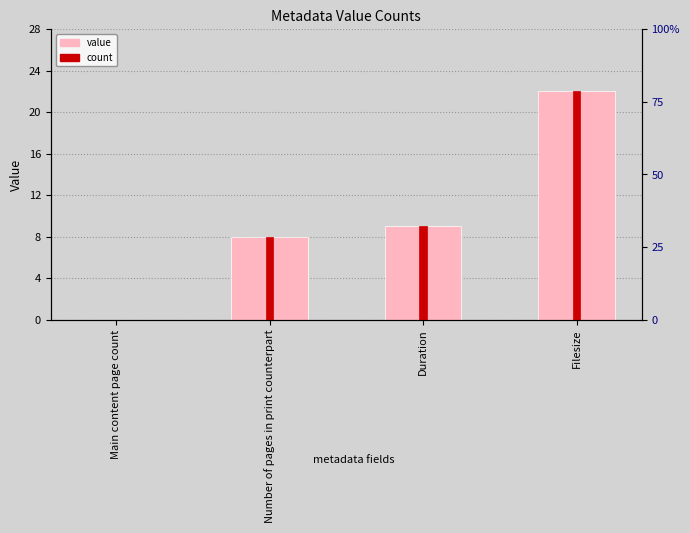

At which category is the sum across all series the highest?

Filesize